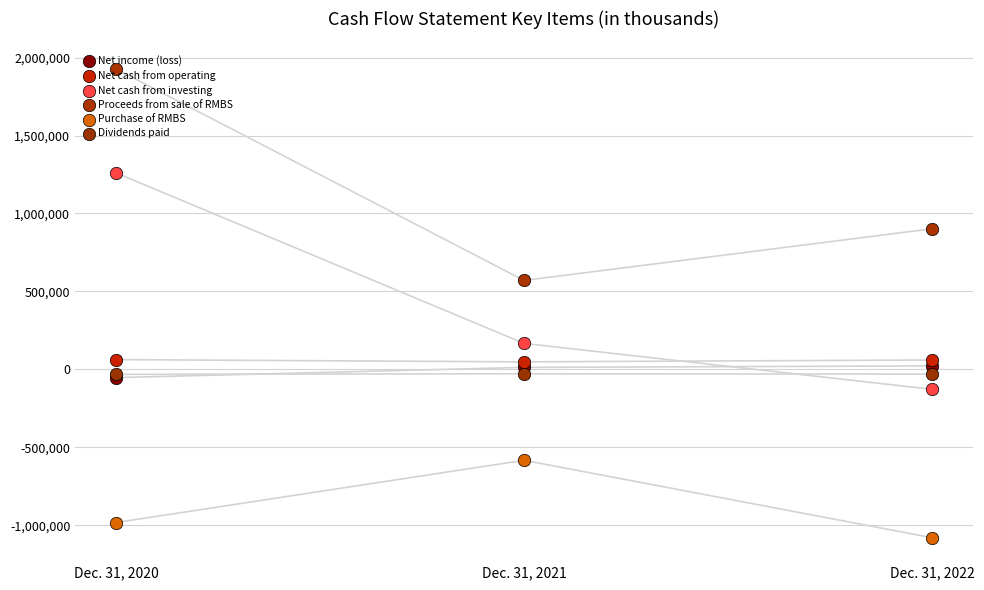

Which series has the widest spread of Y values?

Net cash from investing